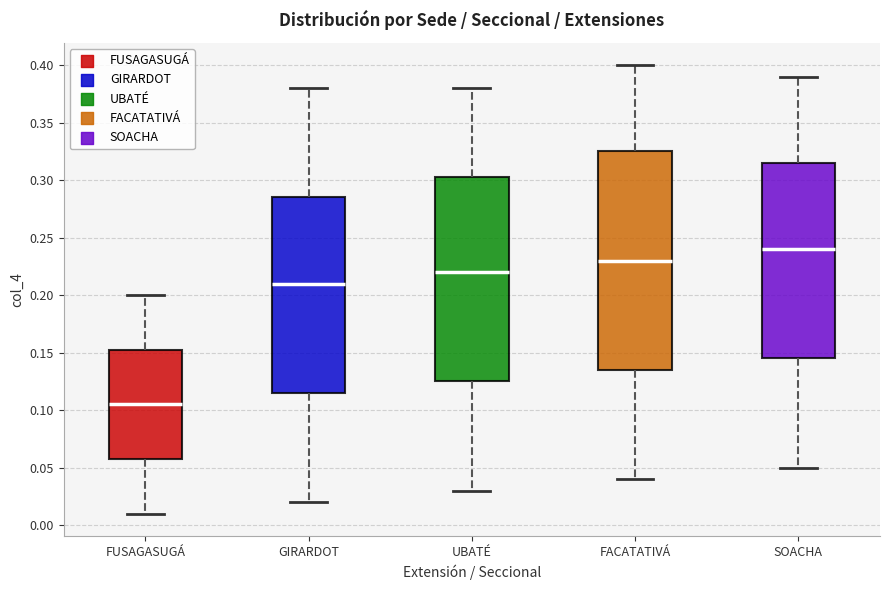

Reading left to right, read every box against the y-axis: the position of its median line, the range the box covers, and the ends of its whiskers. The values are not printed on the chart, so give them approximately, as read against the axis.

FUSAGASUGÁ: median 0.105, box 0.060 to 0.155, whiskers 0.010 to 0.200
GIRARDOT: median 0.210, box 0.115 to 0.285, whiskers 0.020 to 0.380
UBATÉ: median 0.220, box 0.125 to 0.305, whiskers 0.030 to 0.380
FACATATIVÁ: median 0.230, box 0.135 to 0.325, whiskers 0.040 to 0.400
SOACHA: median 0.240, box 0.145 to 0.315, whiskers 0.050 to 0.390